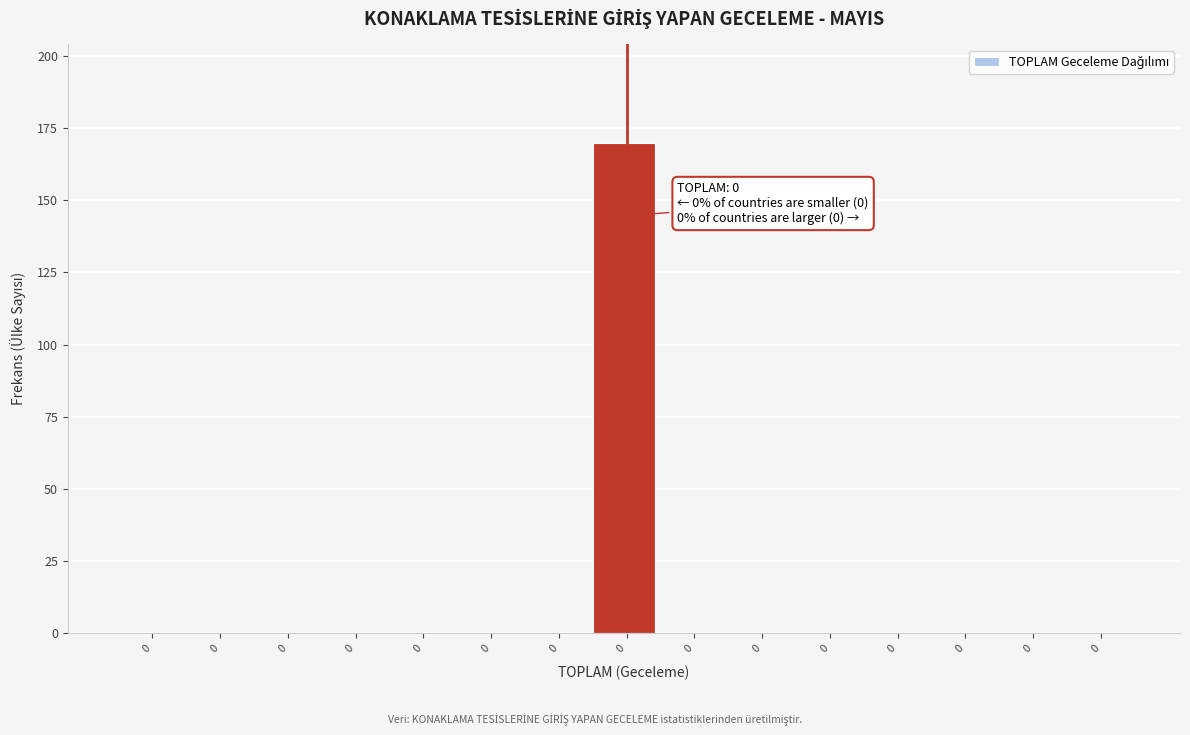

Count the number of data series in this chart.

1